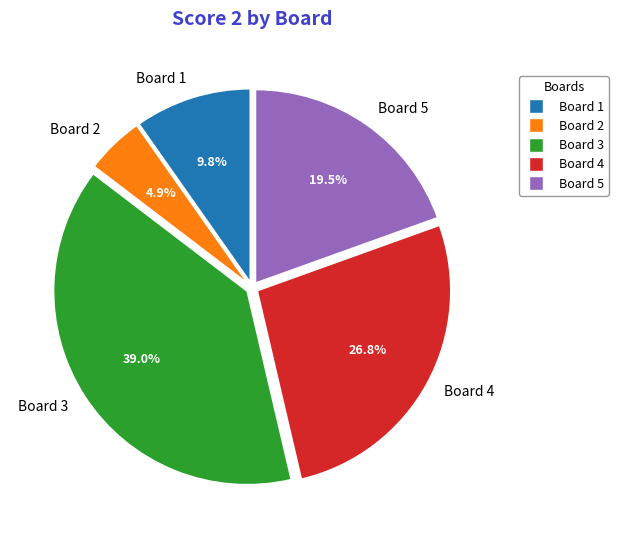

What percentage do Board 3 and Board 1 together represent?

48.8%